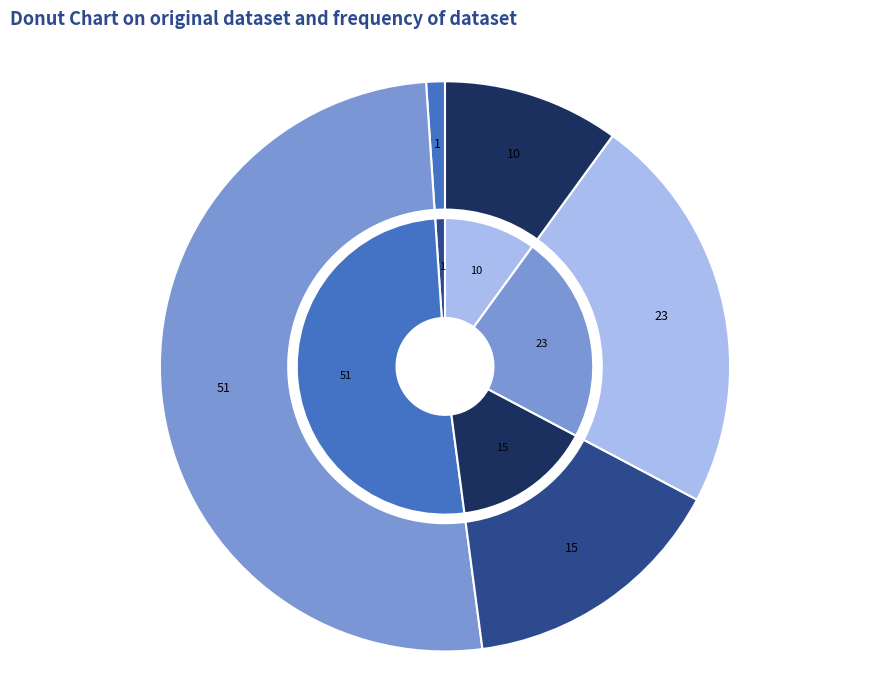

What percentage is the E slice, to the nearest percent?

10%